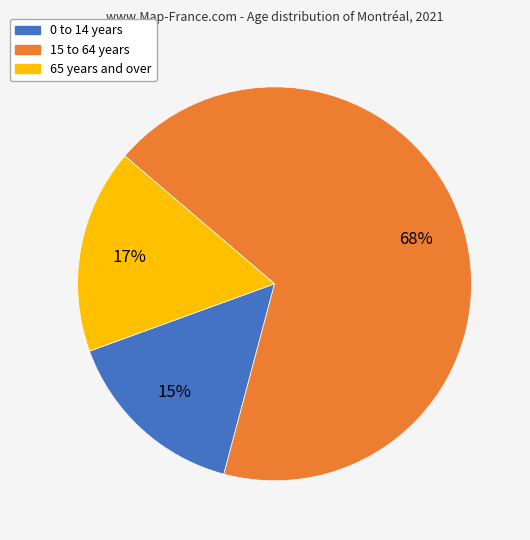

Combined, do 65 years and over and 15 to 64 years account for over 50%?

Yes